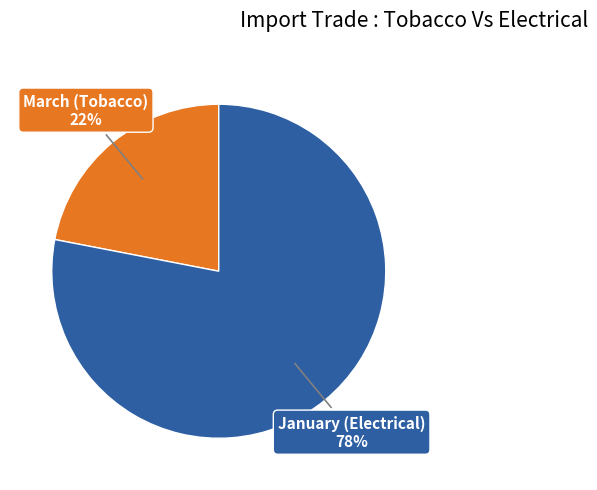

Is there any slice that represents more than half of the pie?

Yes